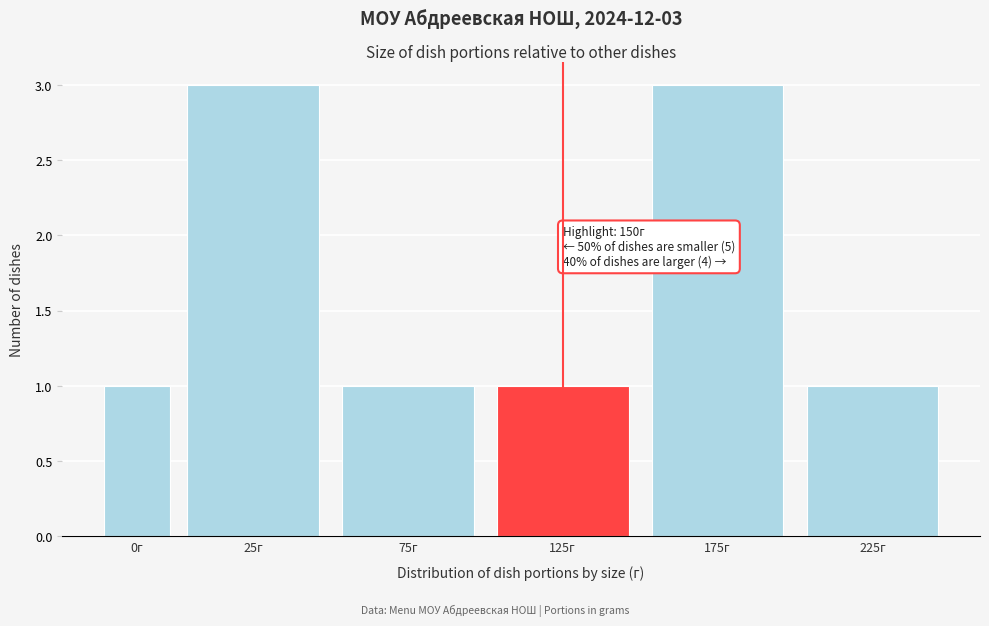

Reading left to right, transcribe all the data shown in this chart.

0г=1	25г=3	75г=1	125г=1	175г=3	225г=1